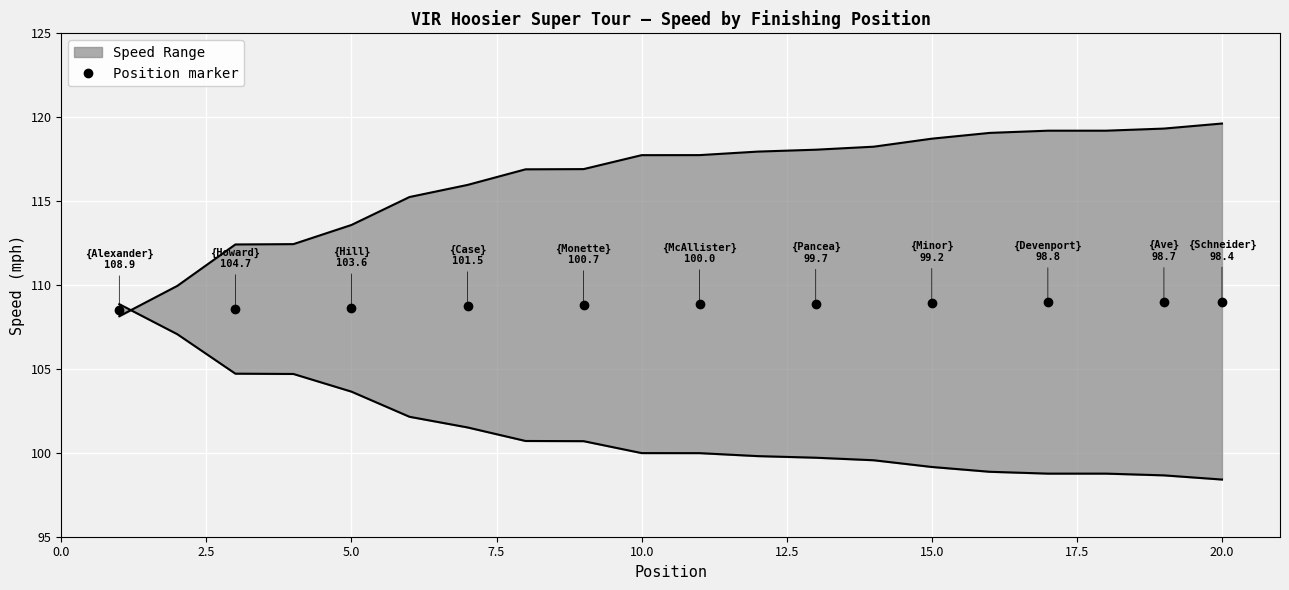

How many intersections are there between Best Speed and Average Speed?

1